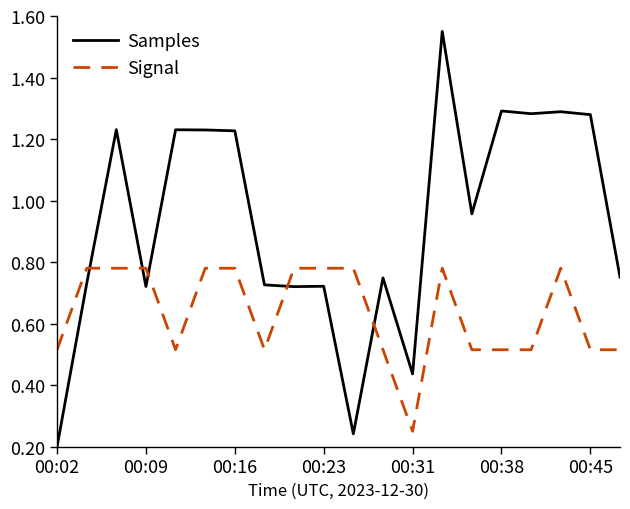

Which series has the largest total across all categories?

Samples